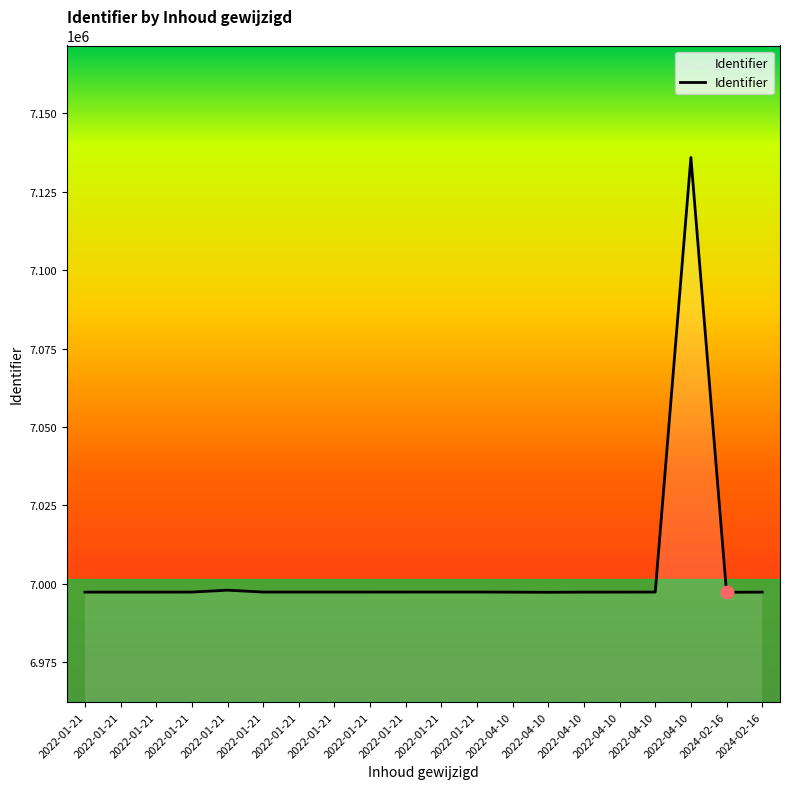

What is the change in value from 2022-04-10 to 2024-02-16?

-55